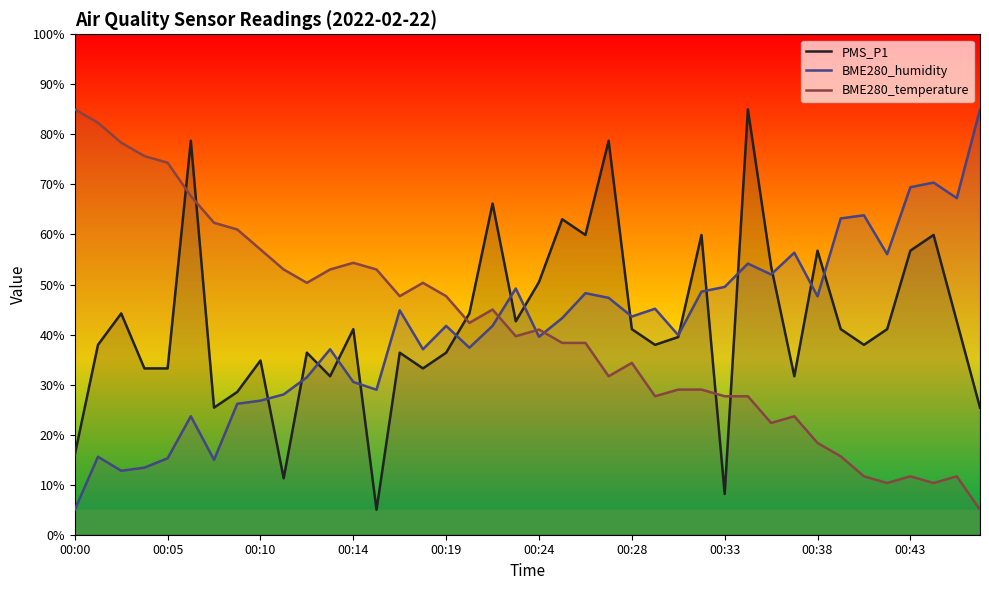

What is the difference between the highest and lowest values at 33?

47.5